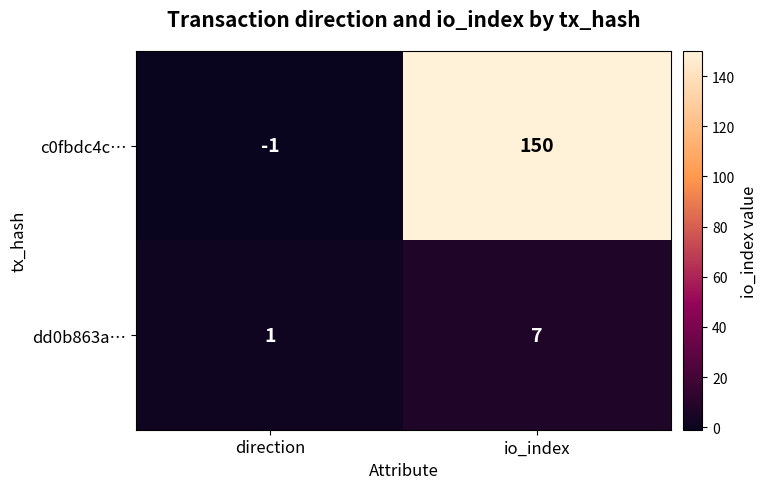

Which category has the lowest value in the c0fbdc4c… series?

direction